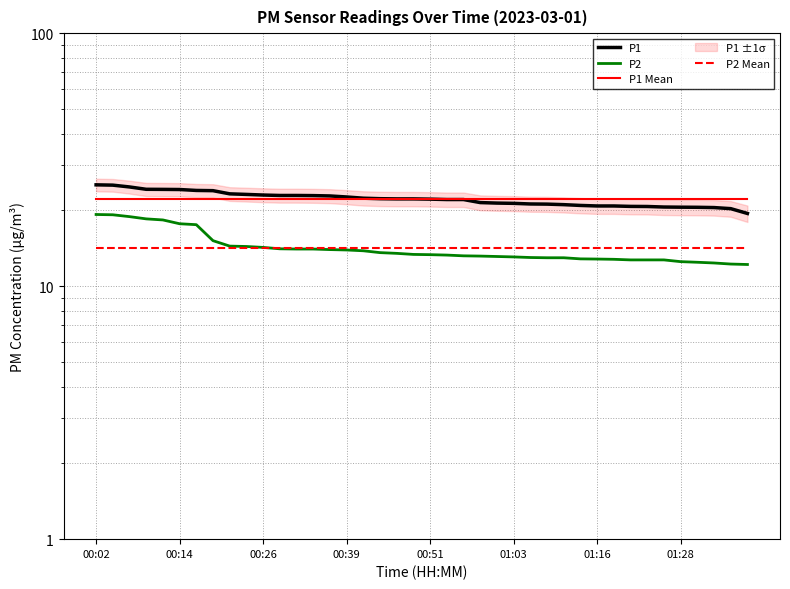

True or false: P2 and P1 intersect in this chart.

False